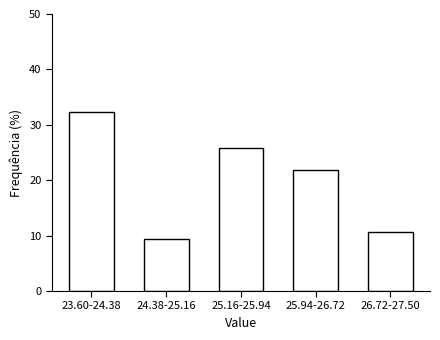

Reading left to right, what are all the values shown in this chart?

32.4	9.4	25.9	21.8	10.6